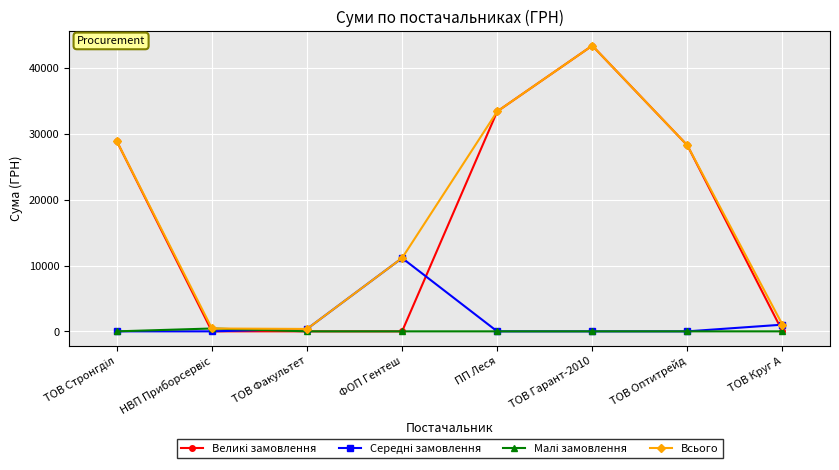

What is the difference between the highest and lowest values at ТОВ Круг А?

1016.2